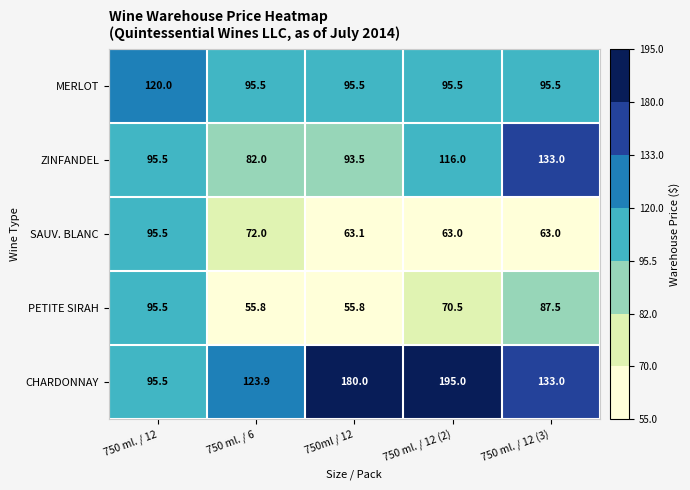

What is the total value across all series at 750 ml. / 6?

429.2